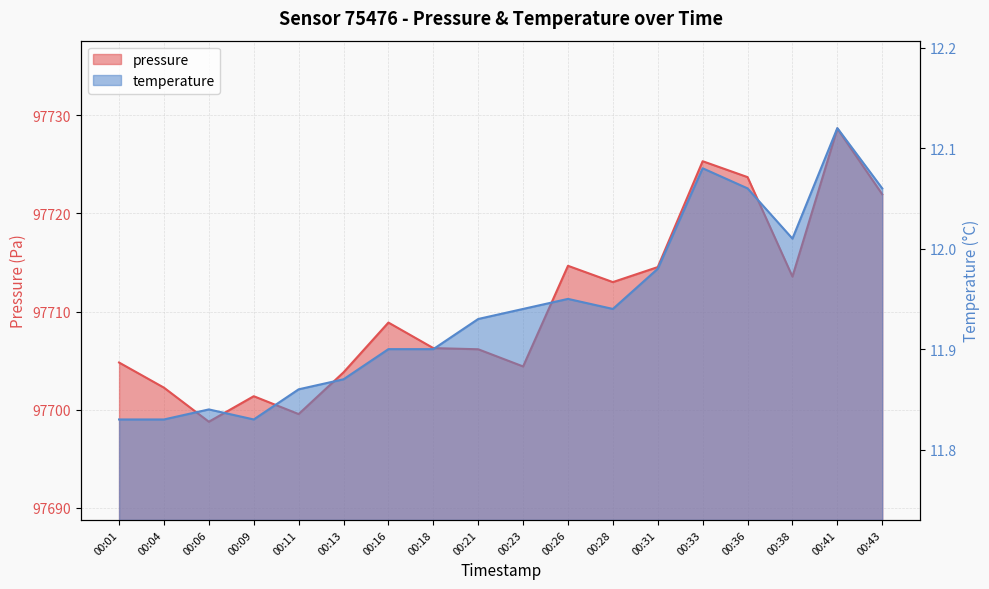

At which label is temperature closest to 11?

00:01